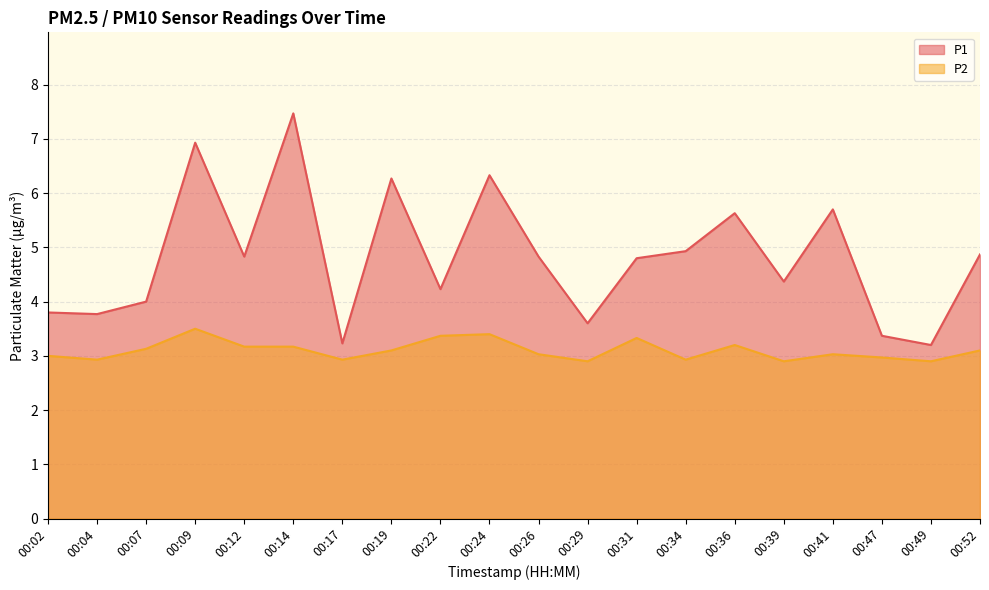

How many series are shown in this chart?

2